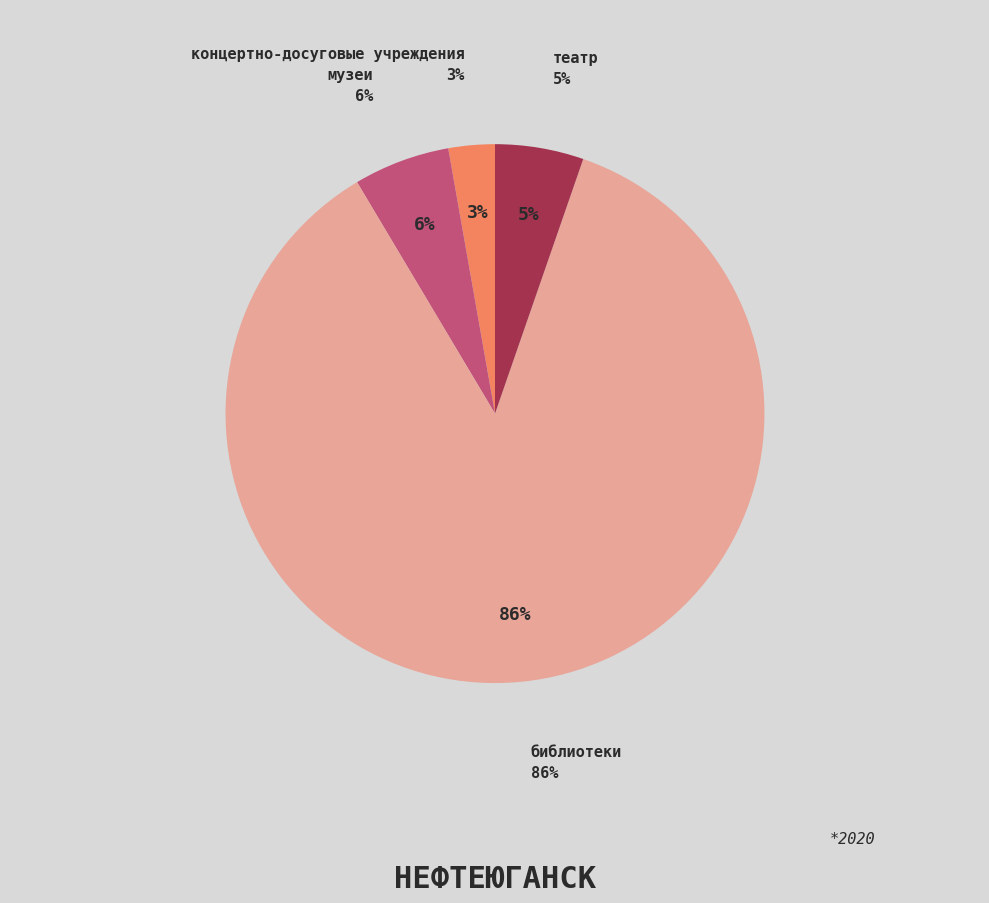

Which category accounts for the majority?

библиотеки